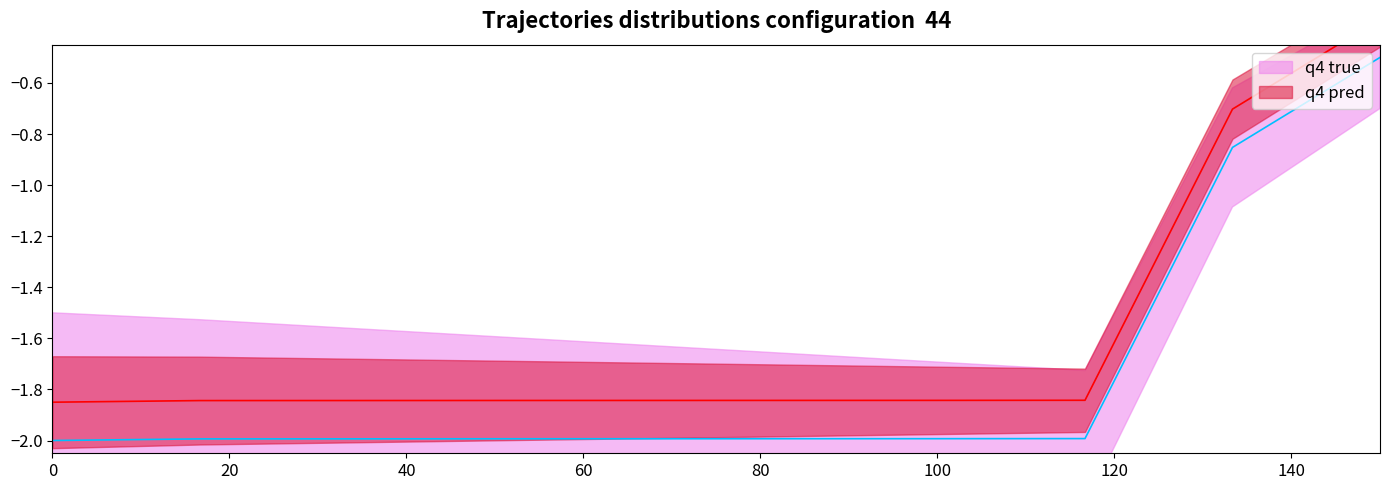

Count the q4 pred values in the range -1 to 0.

2